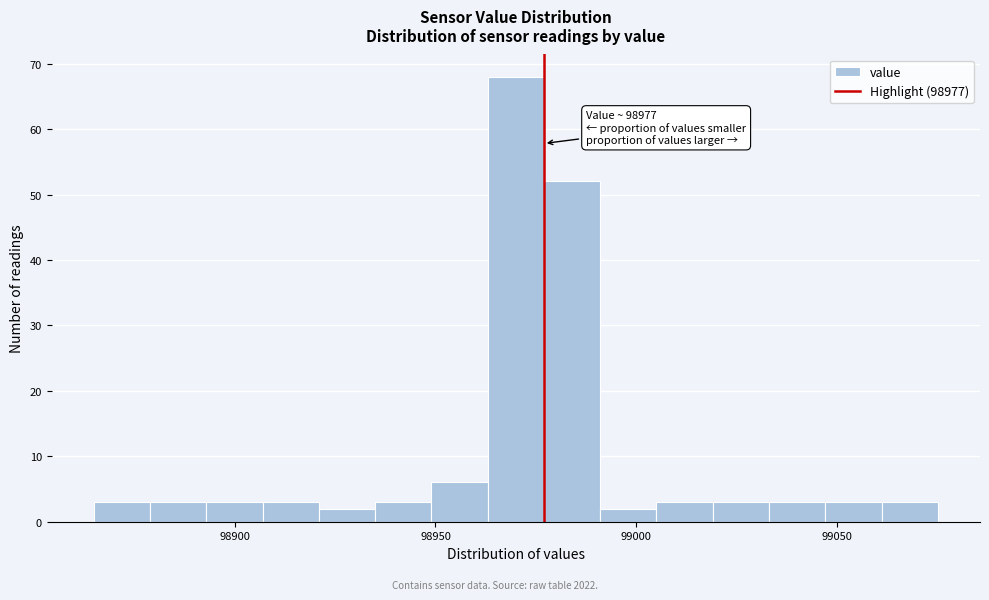

Read against the x-axis, roughly where is the centre of the tallest bar?

98970